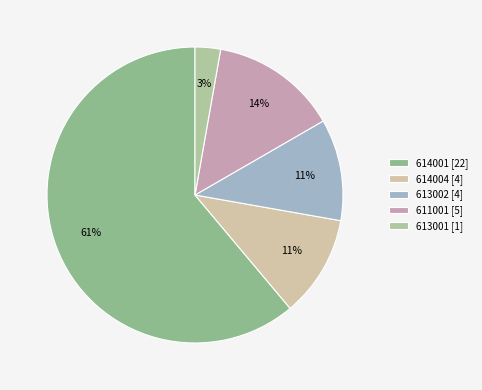

What percentage is NOT represented by 614004?

88.9%